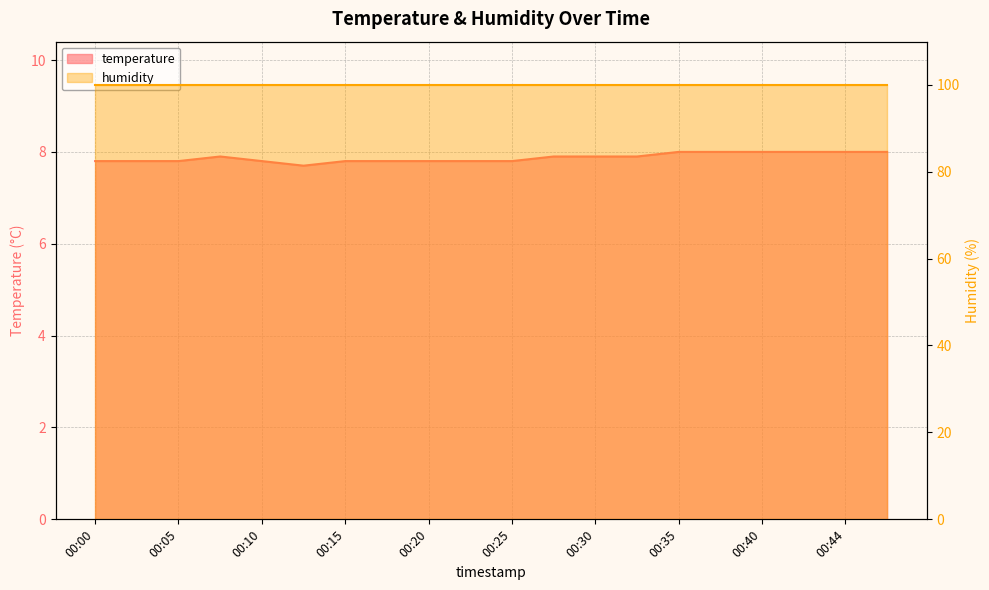

What is the sum of the values at 00:12 and 00:05?

15.5